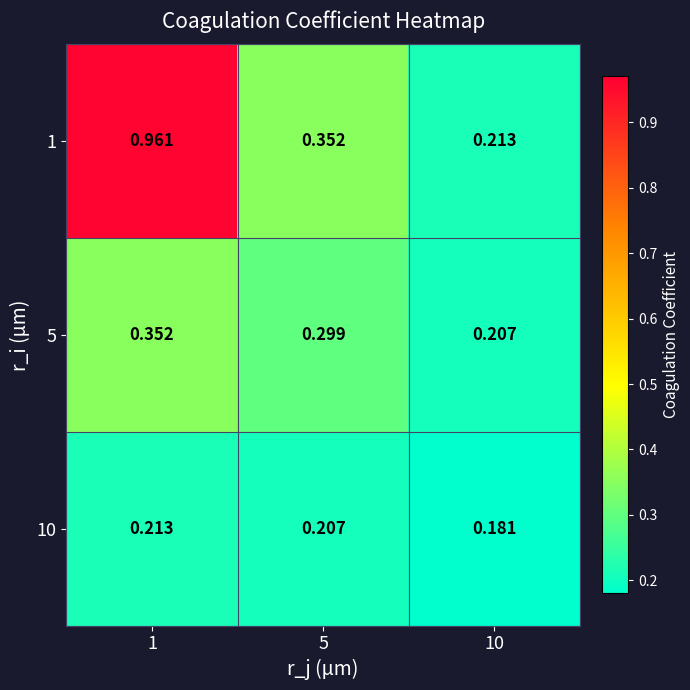

Is the value of 5 at 10 greater than the value of 1 at 1?

No